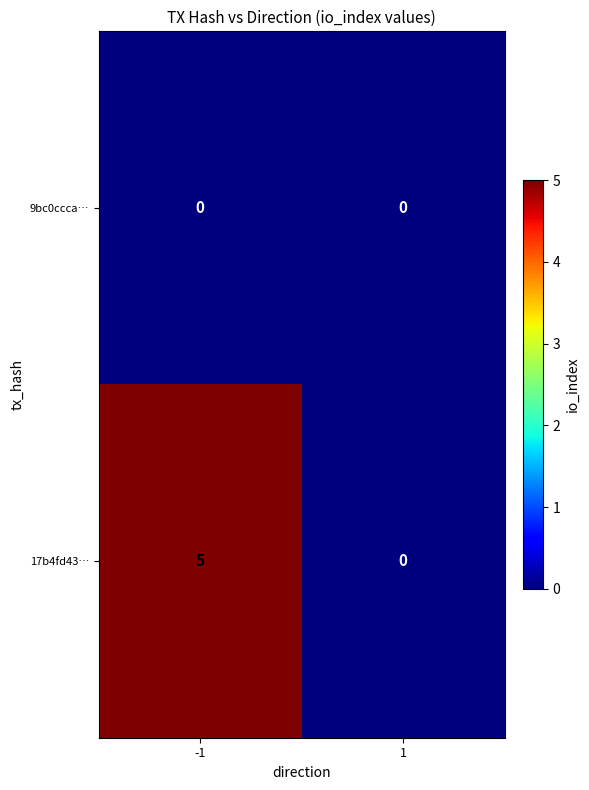

Which series has the largest range (max minus min)?

17b4fd43…